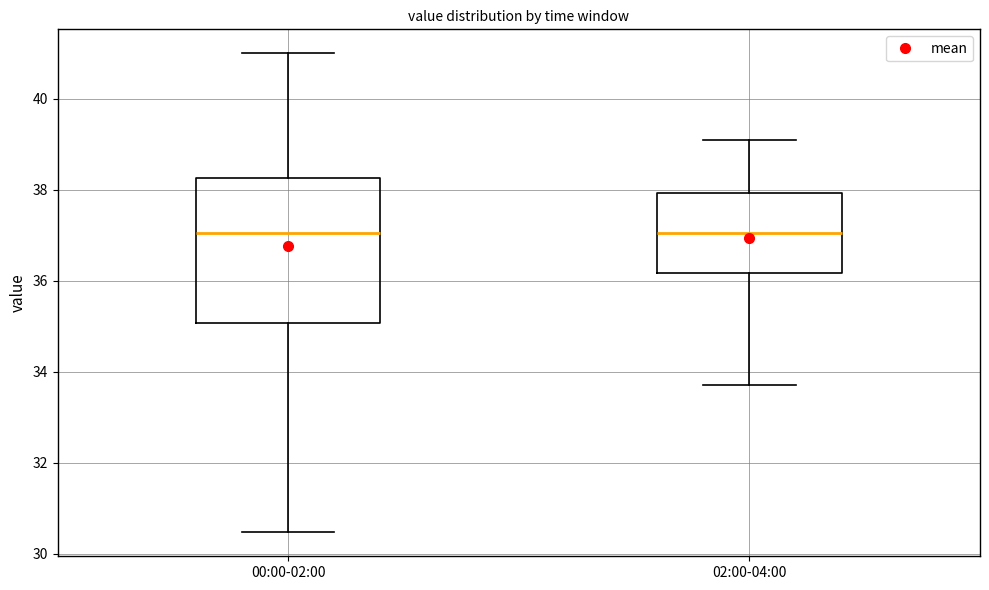

Where does the upper whisker of the box for 00:00-02:00 end on the y-axis? The values are not printed on the chart, so give them approximately, as read against the axis.

41.0